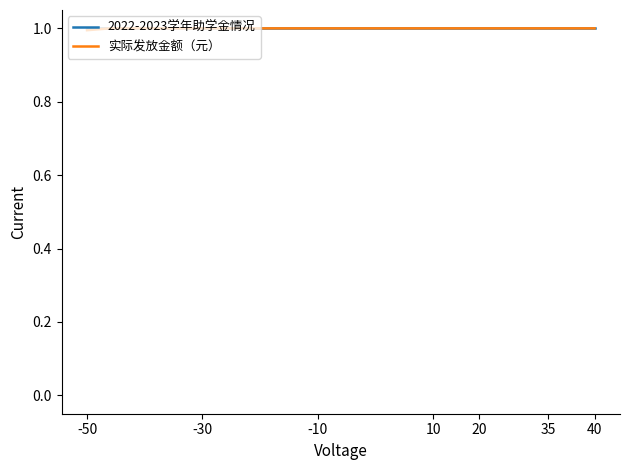

What is the maximum value shown in the chart?

1.0